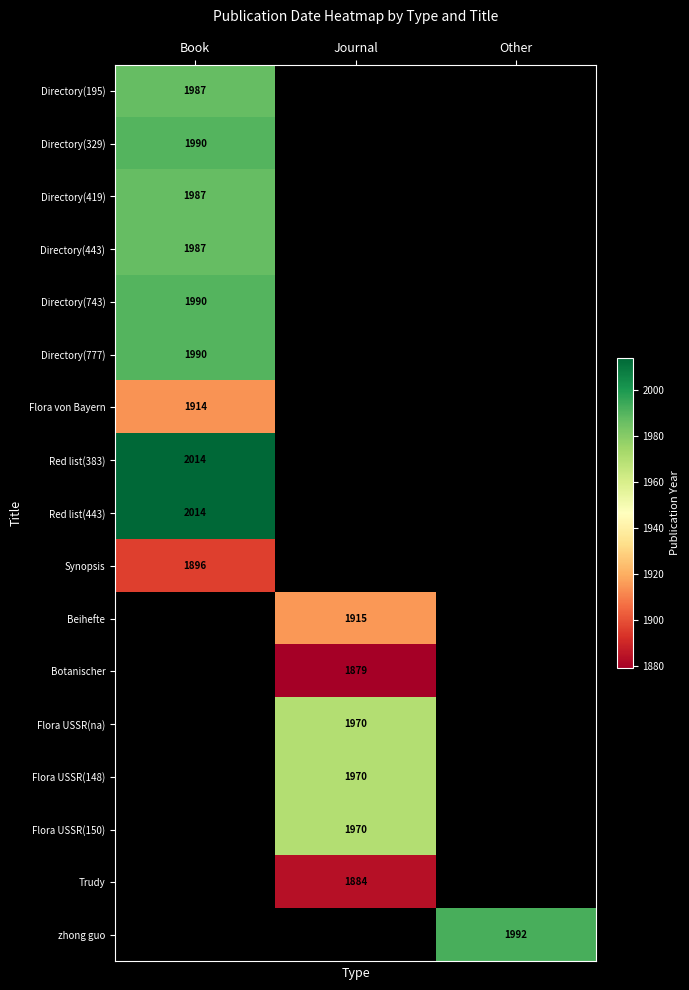

The value of Synopsis at Book is 1896. True or false?

True